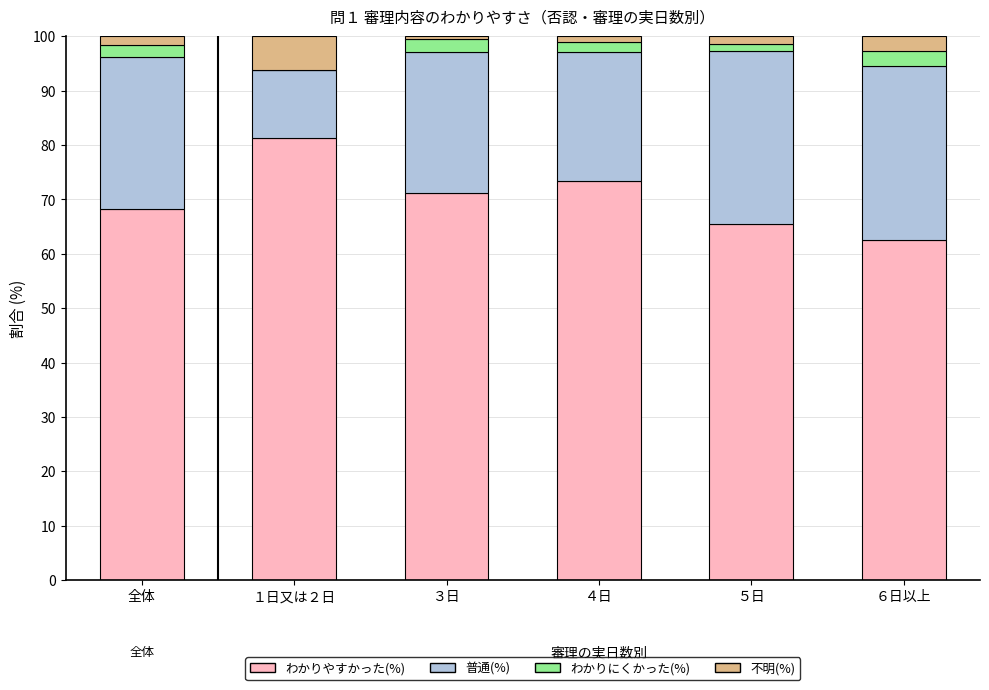

True or false: わかりやすかった(%) has a value of 38.7 at 全体.

False